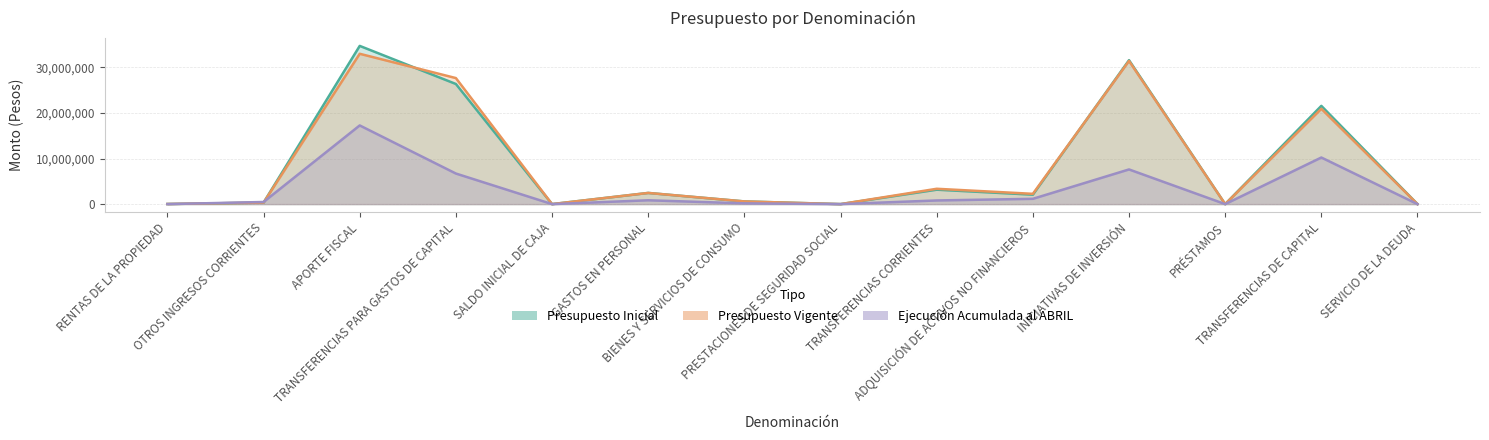

At which category does the chart reach its peak across all series?

APORTE FISCAL